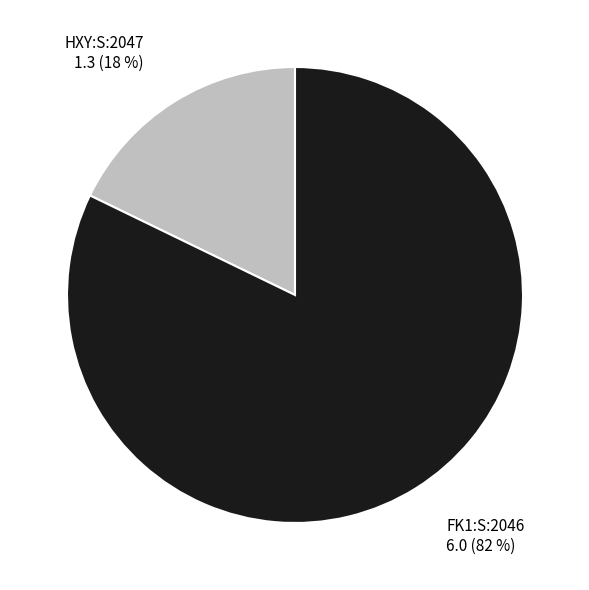

How many segments does this pie chart have?

2